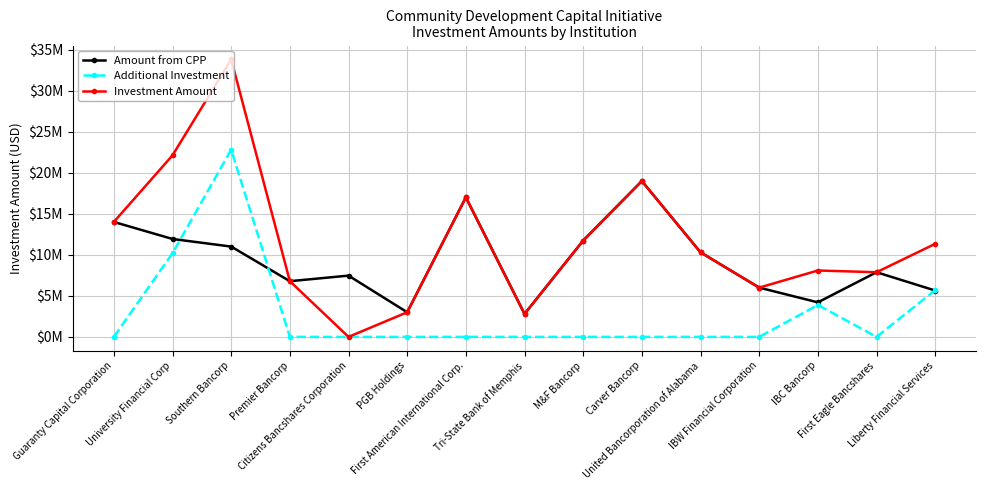

What position from the right is Liberty Financial Services?

1